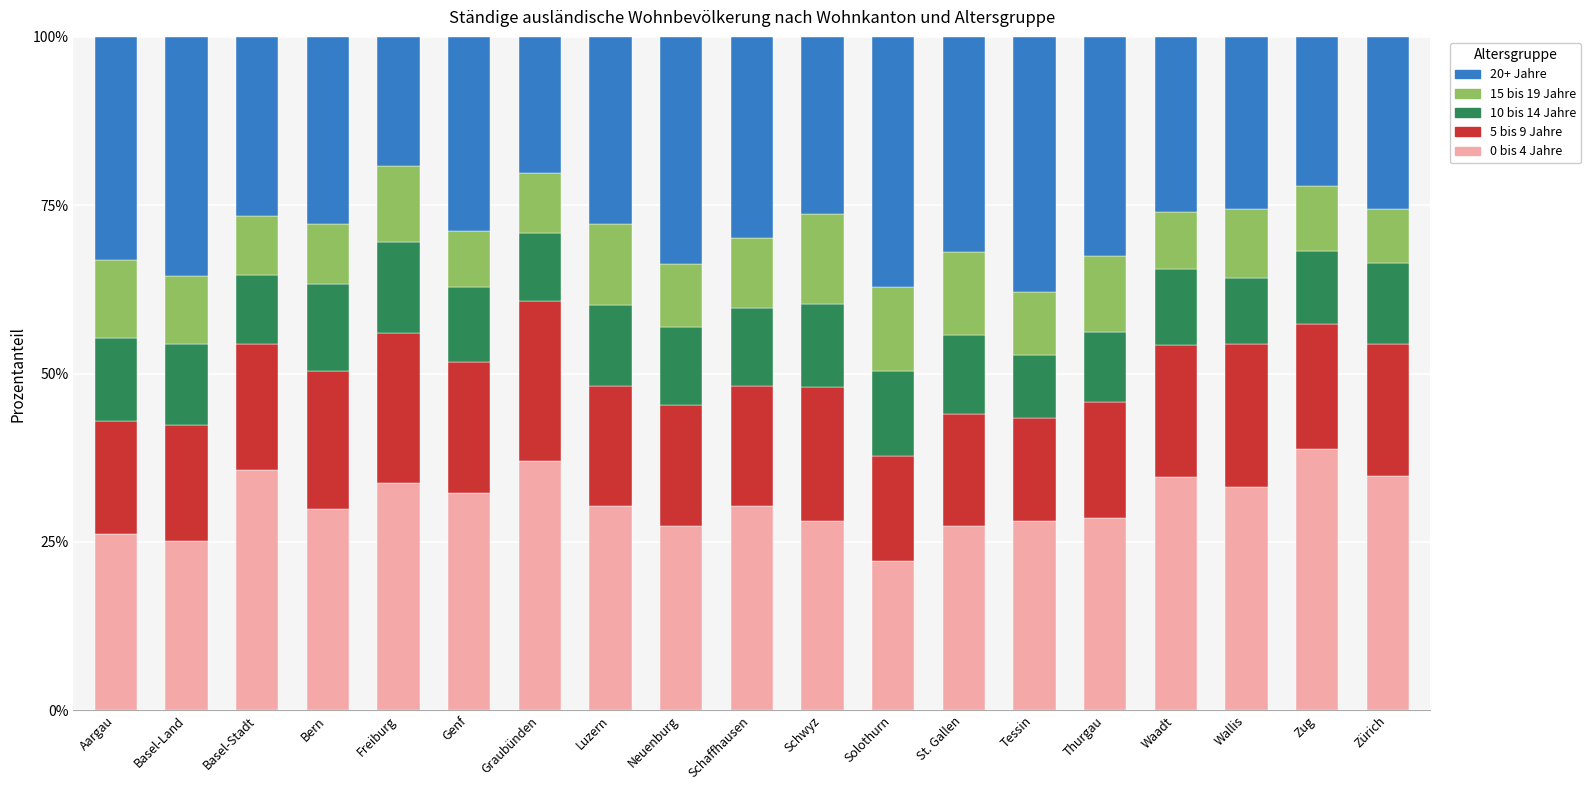

What is the difference between the maximum and minimum values in the 0 bis 4 Jahre series?

16.7